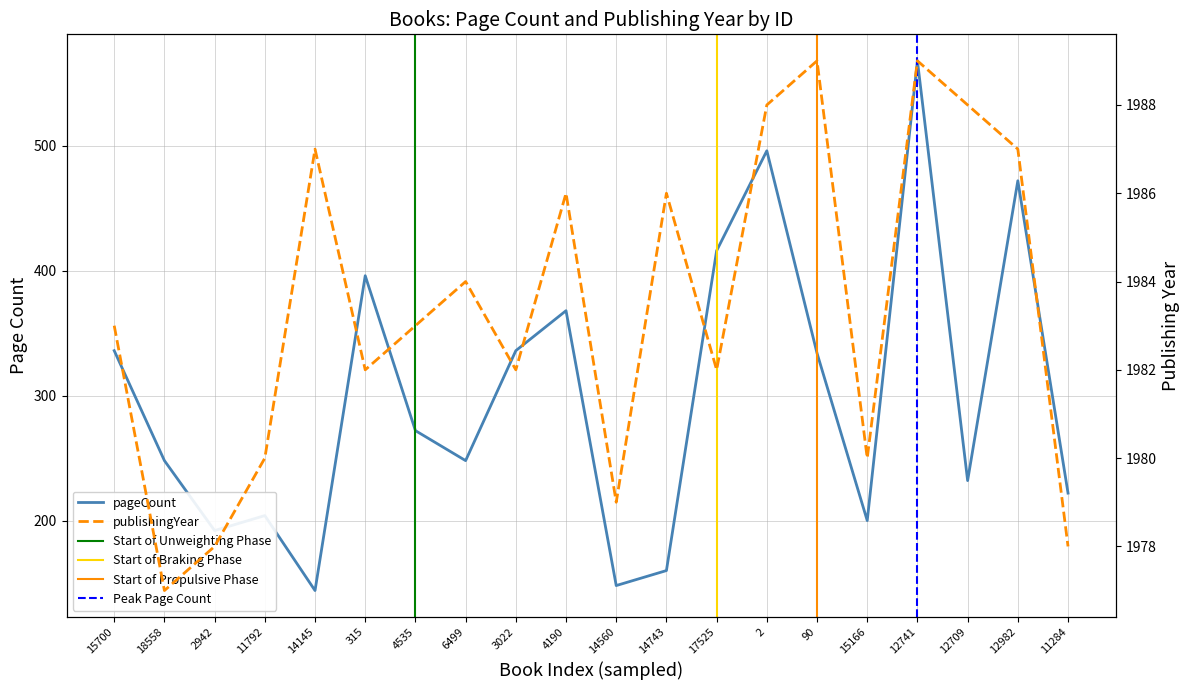

What is the lowest value of the pageCount series?

144